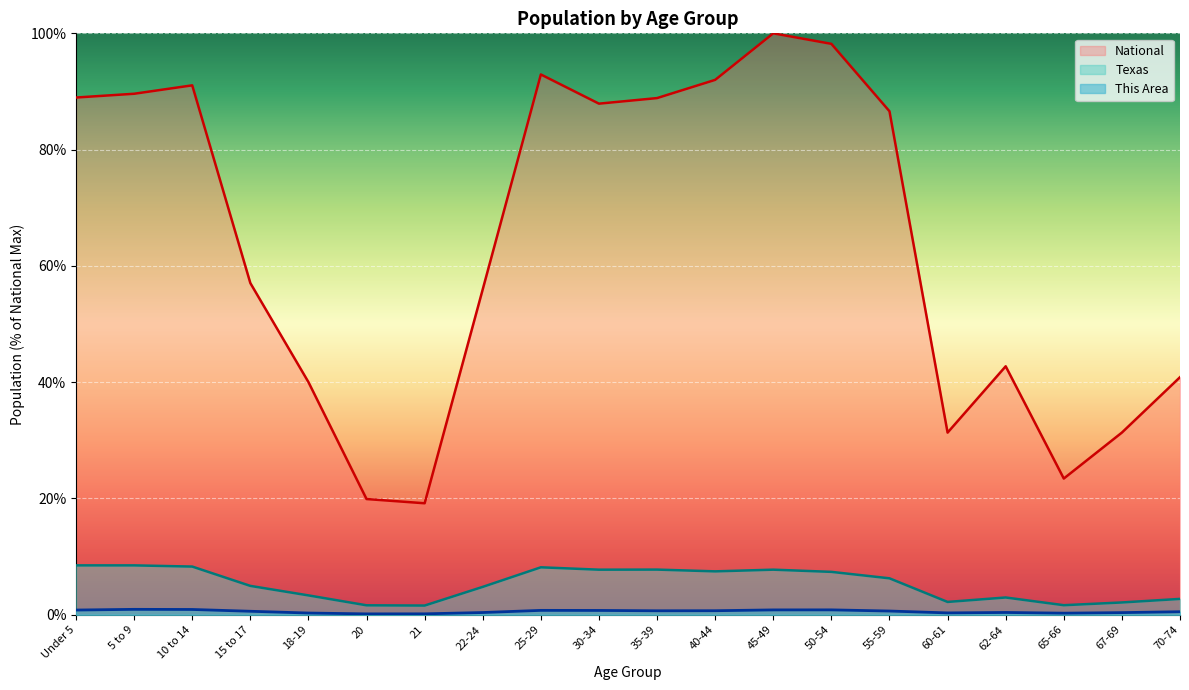

True or false: Texas and This Area intersect in this chart.

False